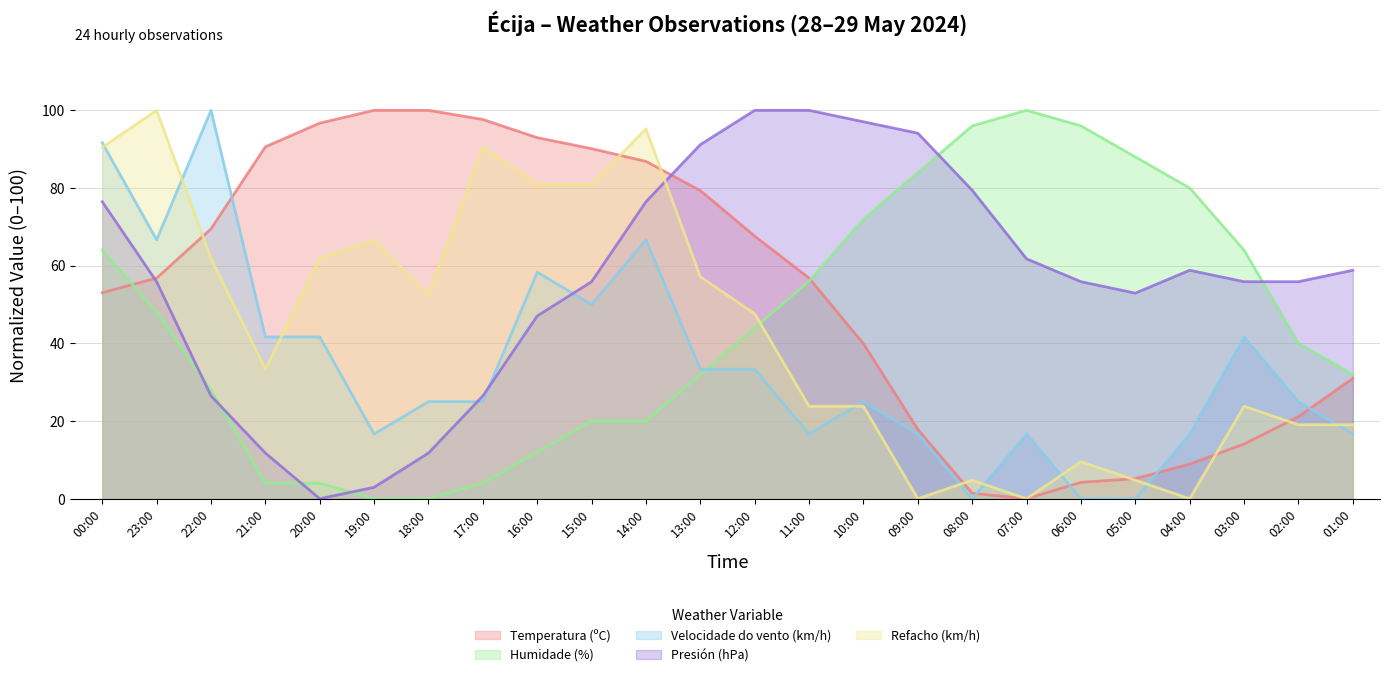

What is the value of the Presión (hPa) point at the 8th from the left?

26.5